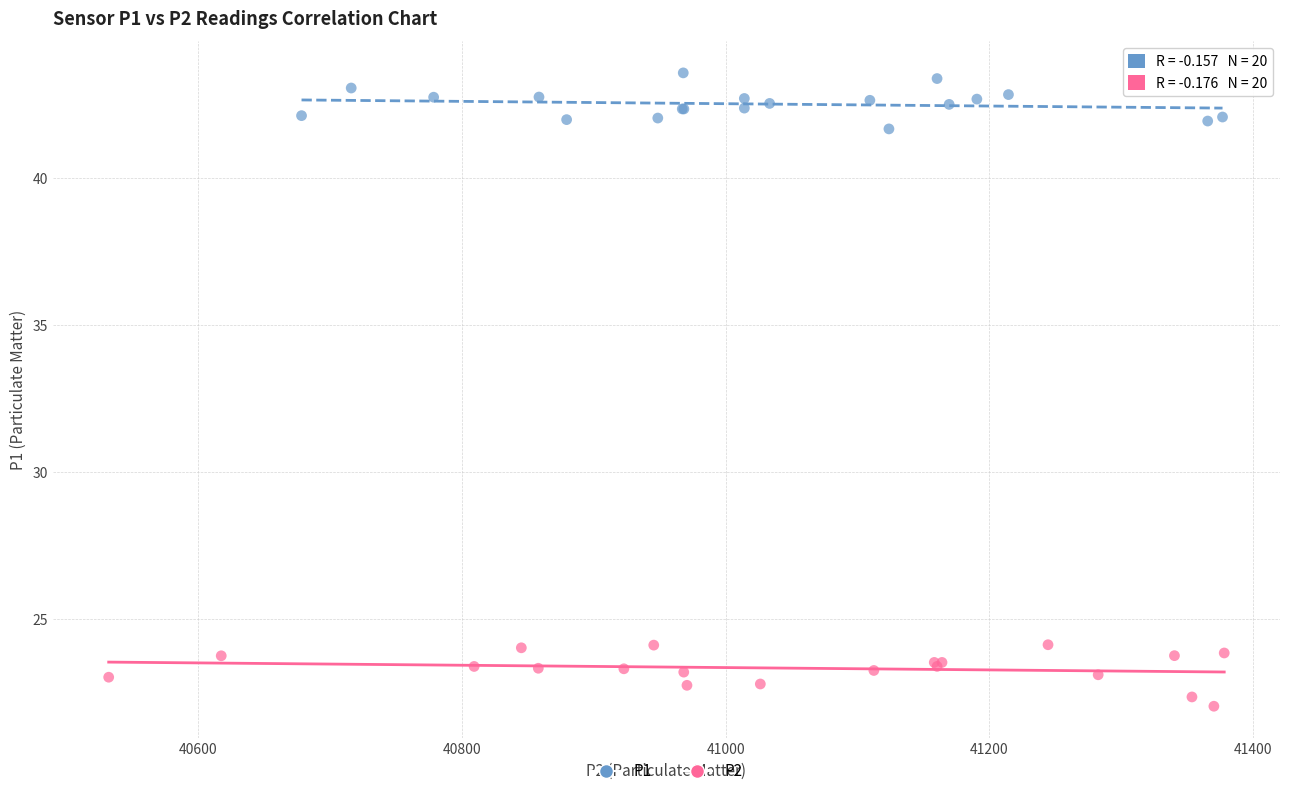

Which series reaches the minimum Y coordinate?

P2